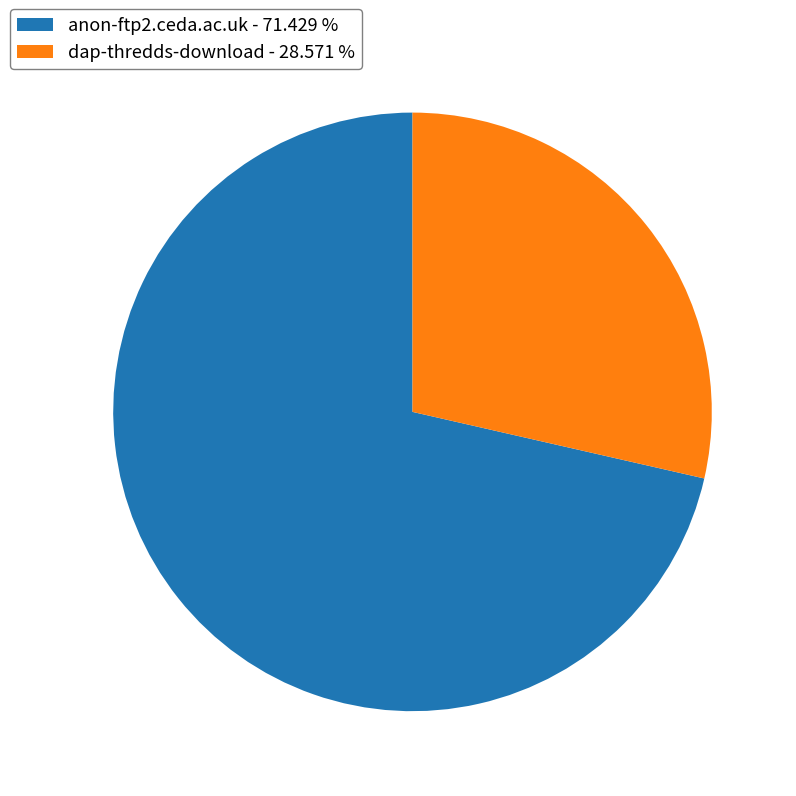

What is the ratio of the value at anon-ftp2.ceda.ac.uk - 71.429 % to the value at dap-thredds-download - 28.571 %?

2.5